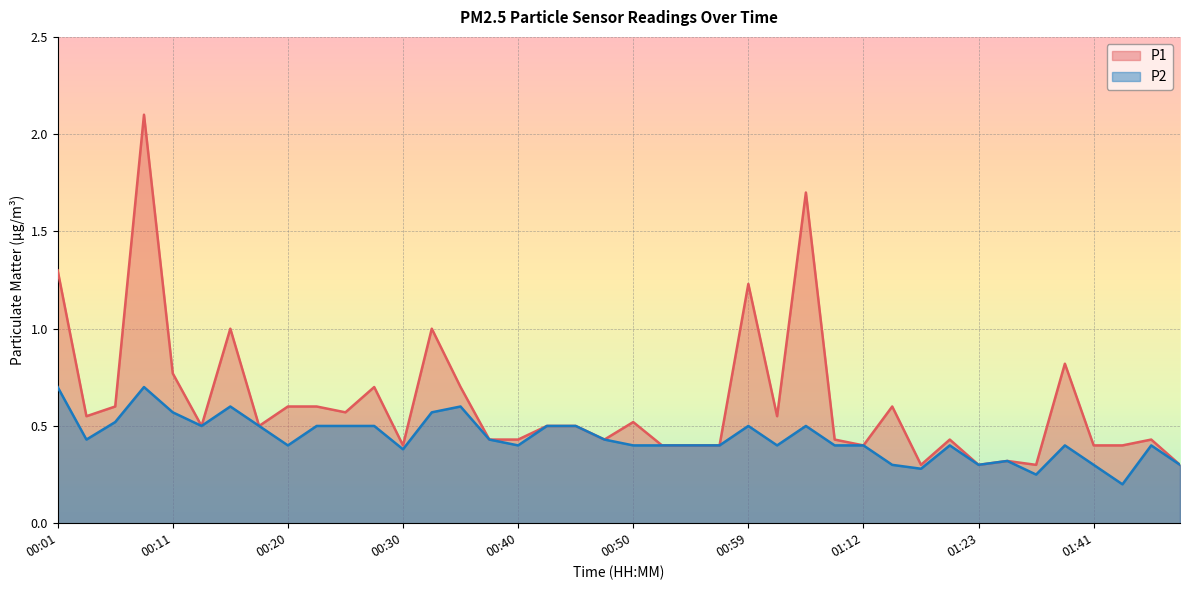

At which category is the sum across all series the highest?

00:08